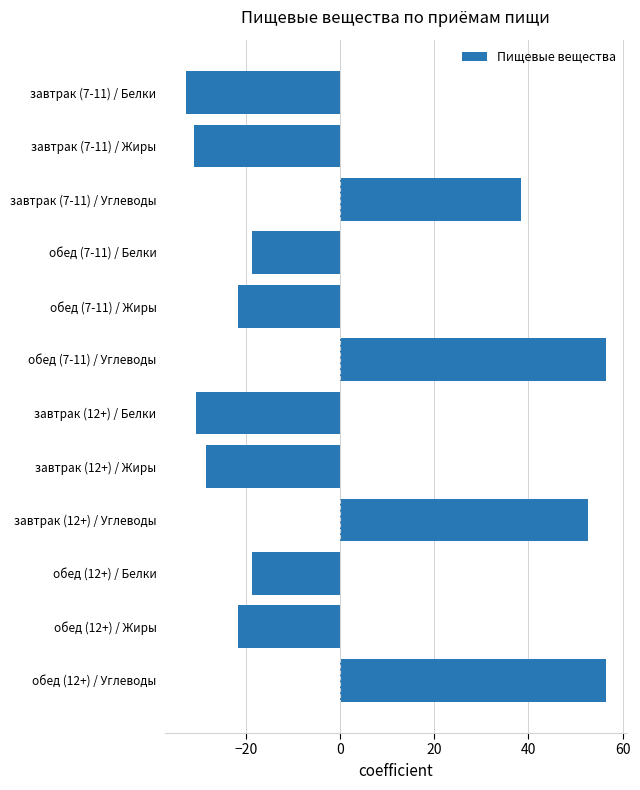

What is the difference between the maximum and second lowest values?

87.5